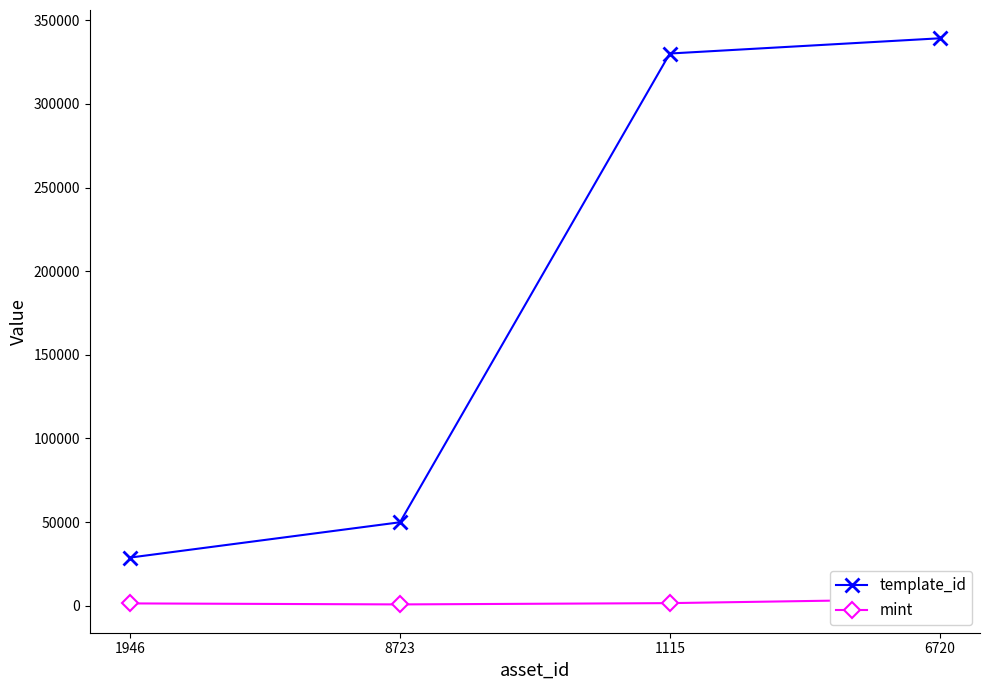

How many categories are shown in the chart?

4